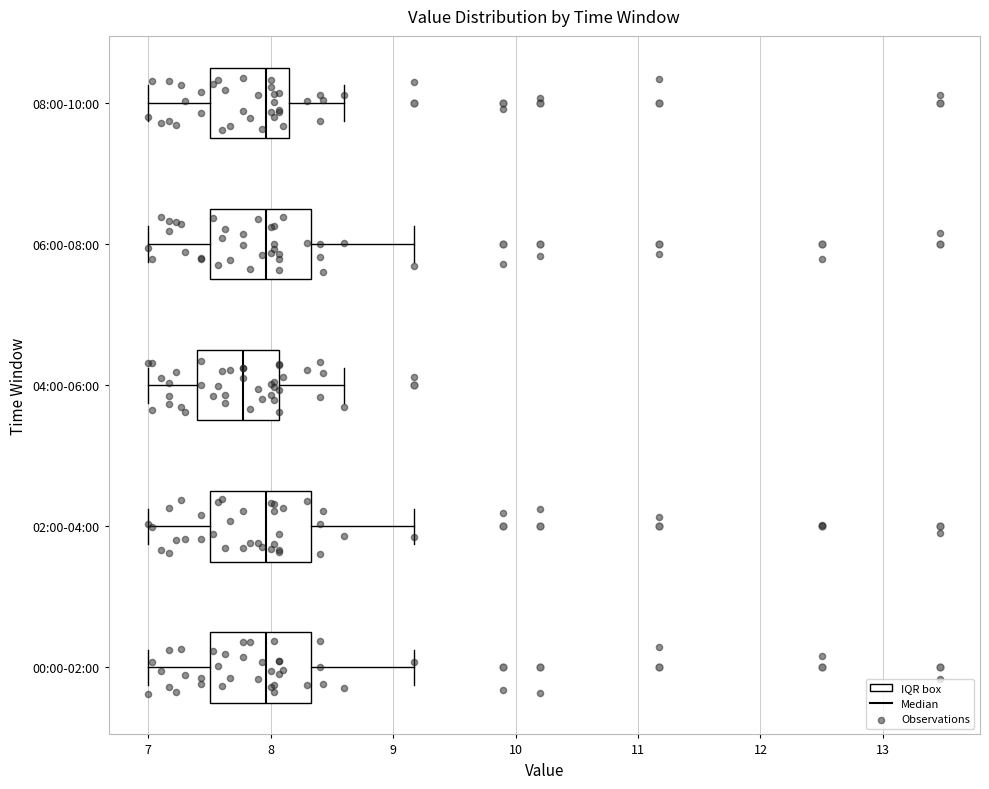

Which box has the furthest to the left median line?

04:00-06:00